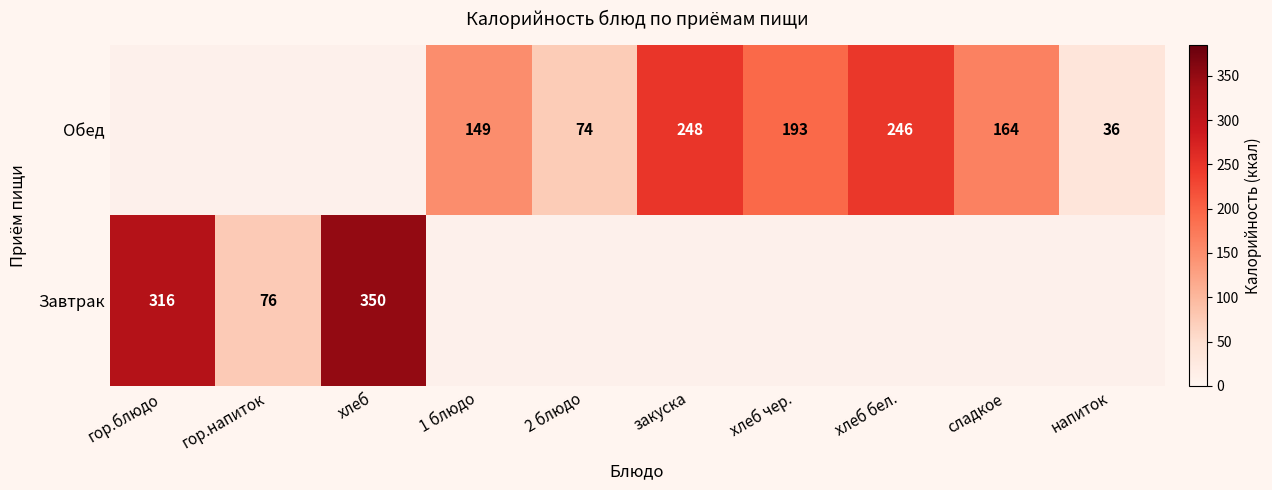

True or false: Обед has a value of 112 at сладкое.

False